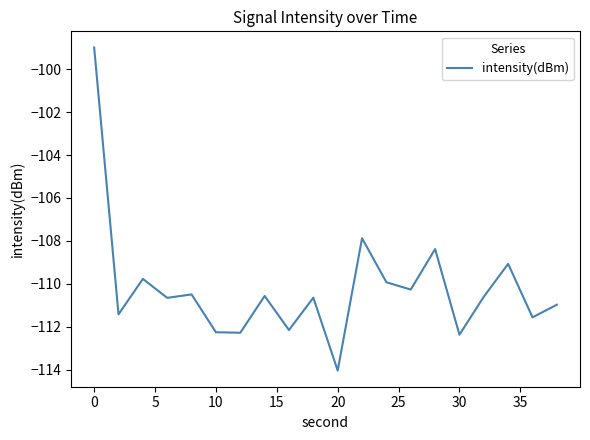

How many interior local peaks (higher than both neighbors) does the data have?

7